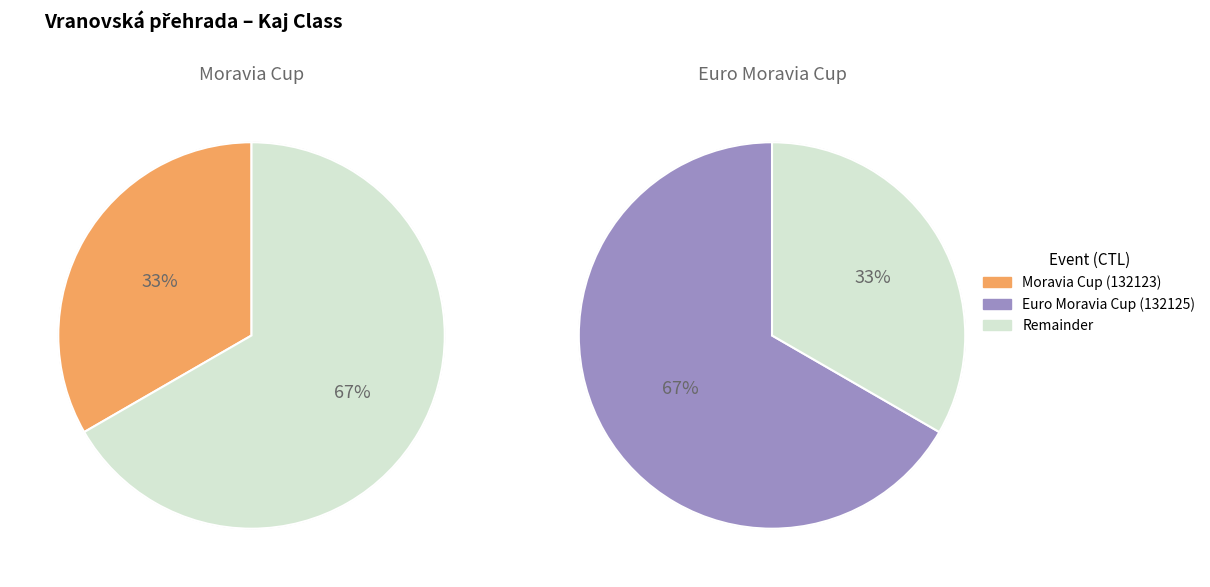

Combined, do Euro Moravia Cup (132125) and Moravia Cup (132123) account for over 50%?

Yes